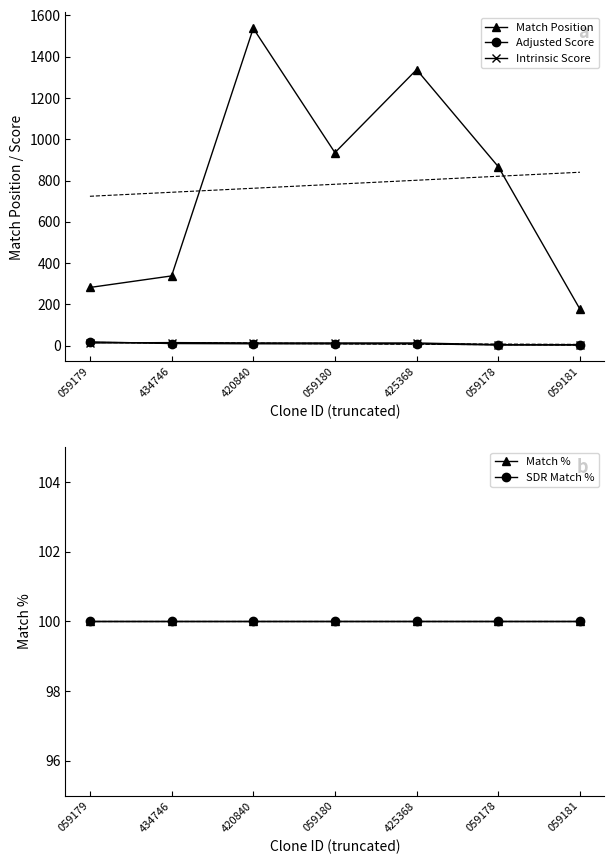

What is the label of the 1st point from the right?

059181